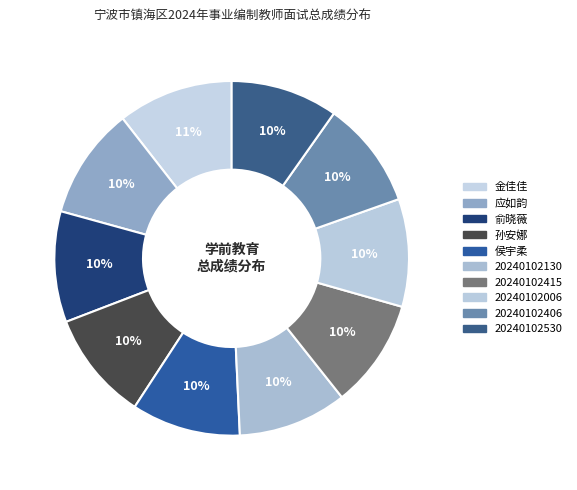

The 金佳佳 slice represents 1% of the pie. True or false?

False